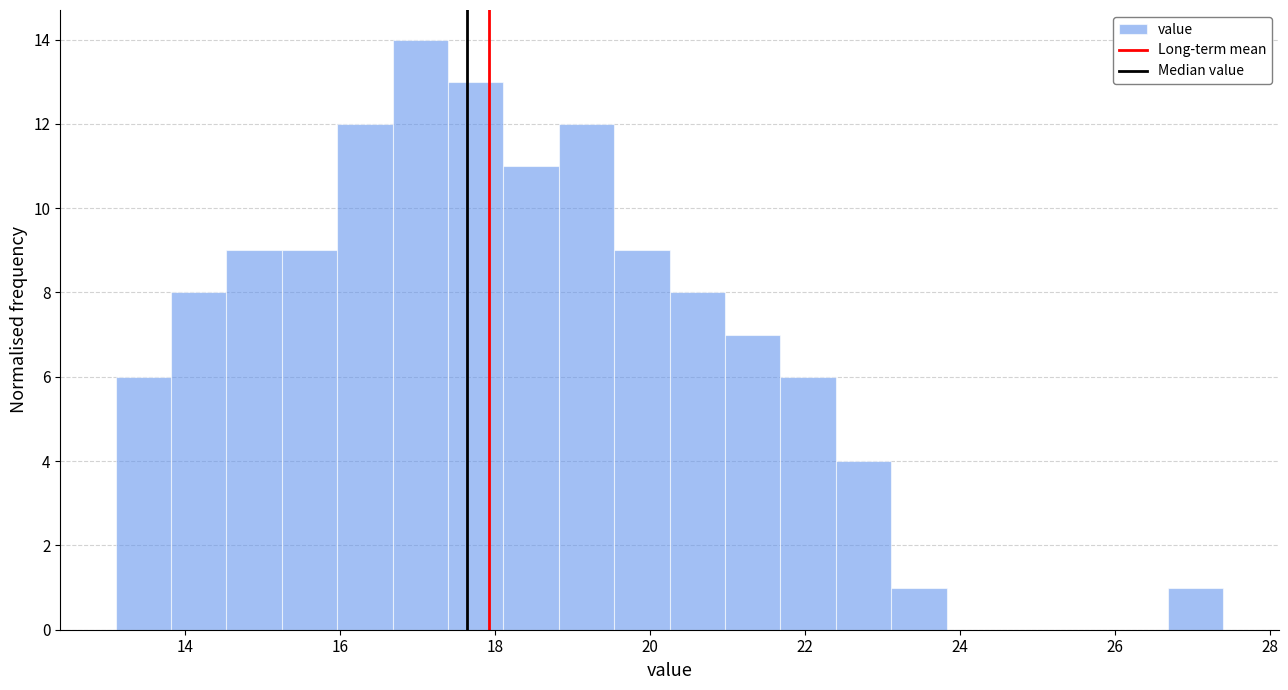

Read against the x-axis, roughly where is the centre of the tallest bar?

17.0